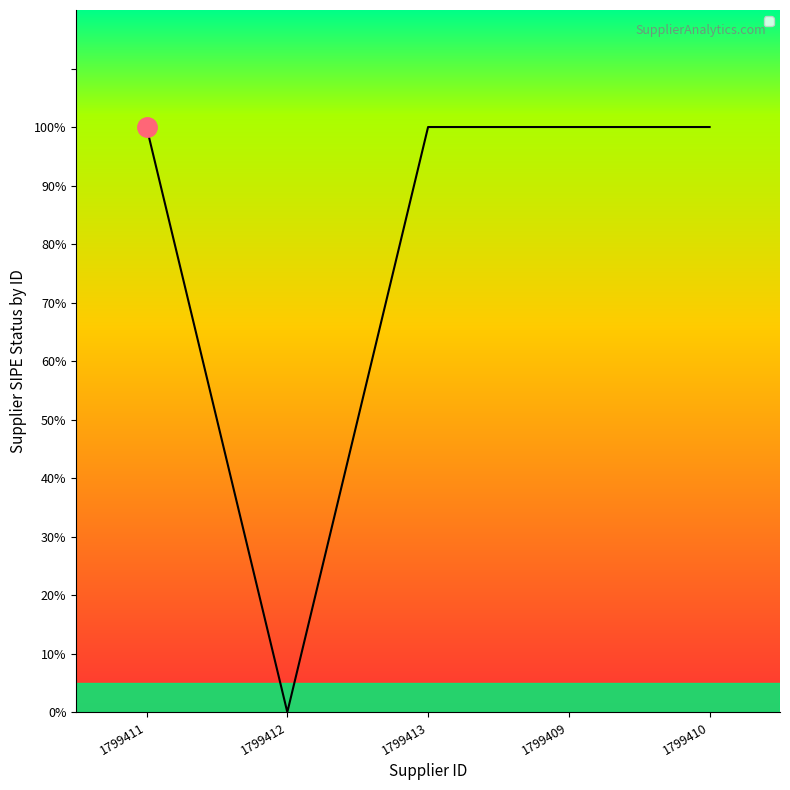

What position from the left is 1799410?

5